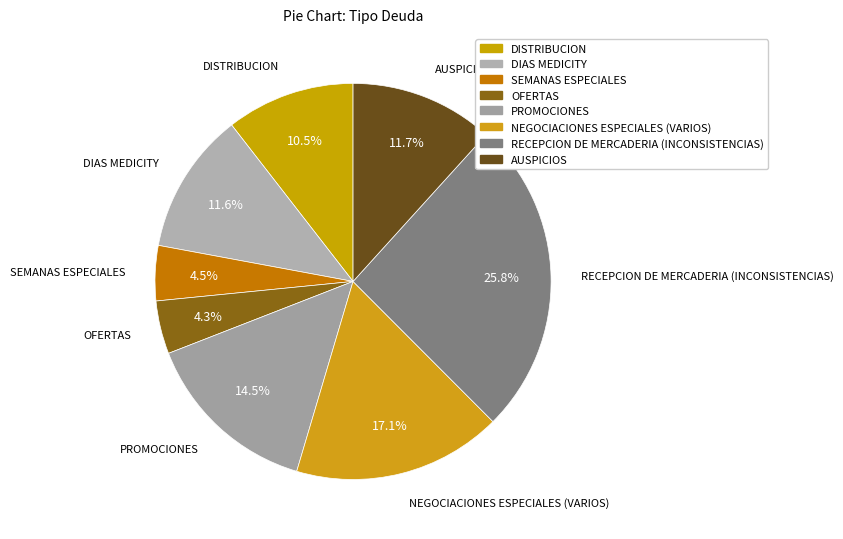

Count the number of slices in the pie.

8